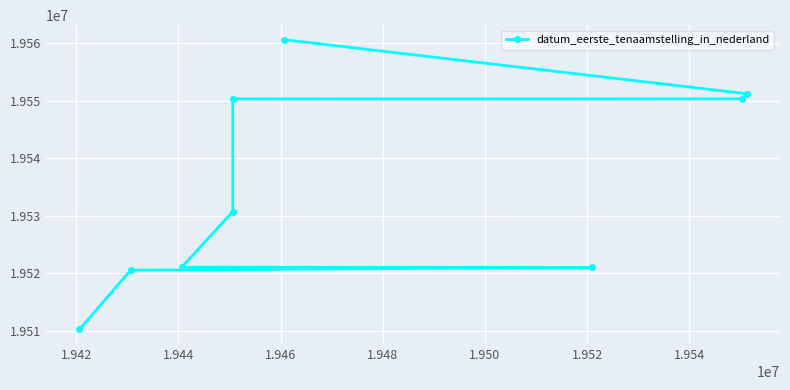

Reading left to right, extract all data points from this chart.

19510210	19520514	19521003	19521031	19530709	19550301	19550321	19551205	19560601